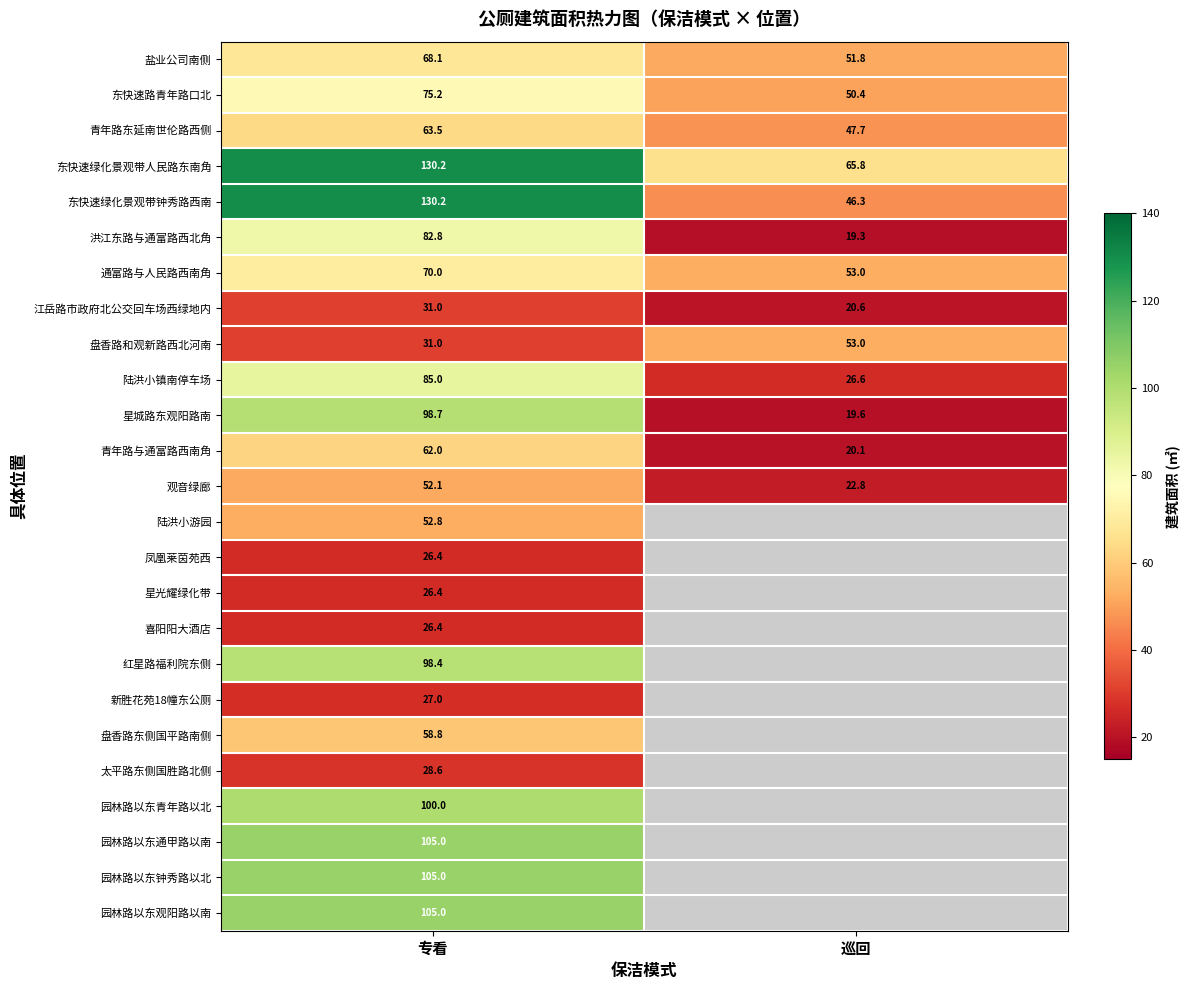

What is the sum of the 星城路东观阳路南 values at 专看 and 巡回?

118.3